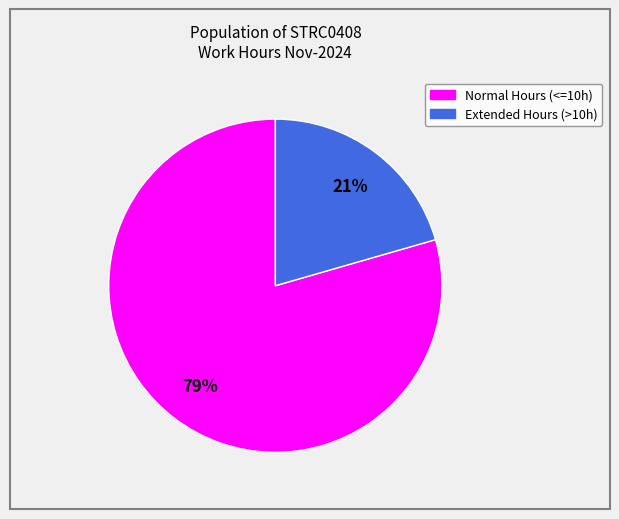

Does any single category account for the majority?

Yes